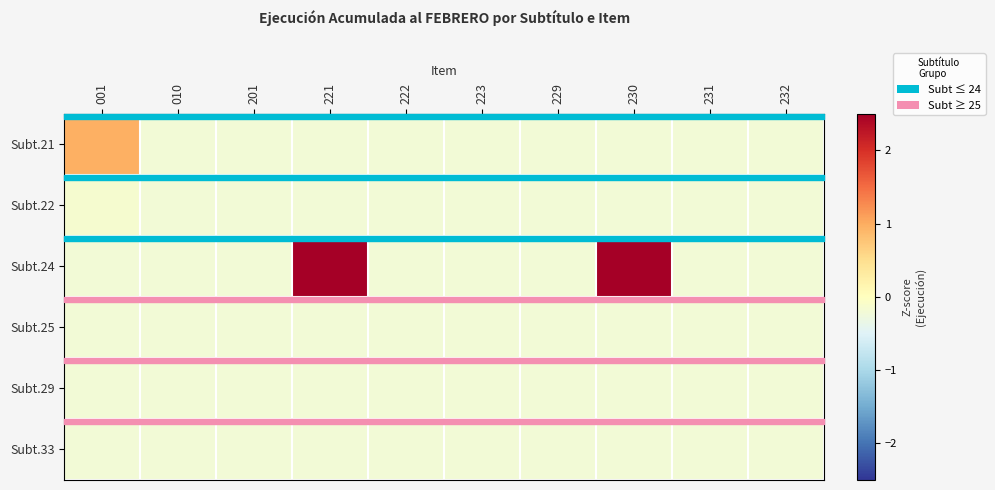

Count the number of data series in this chart.

6